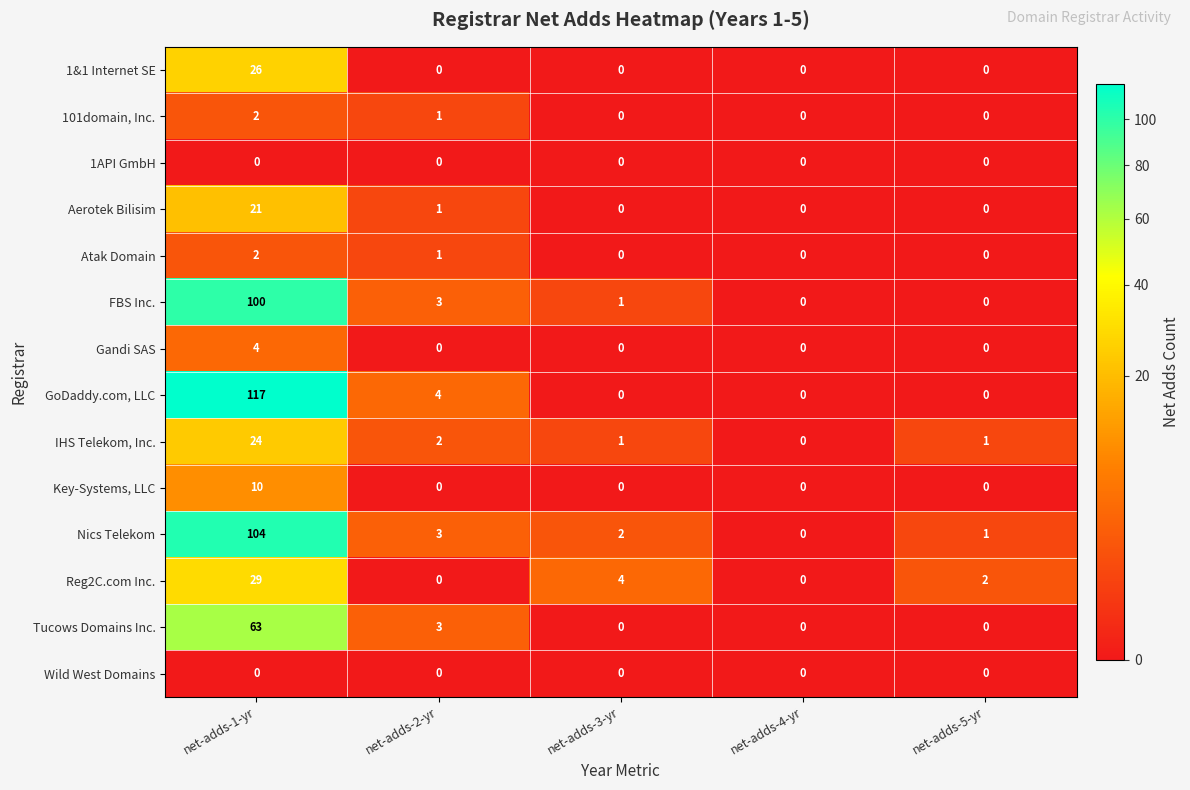

Which series has the widest spread of values?

GoDaddy.com, LLC